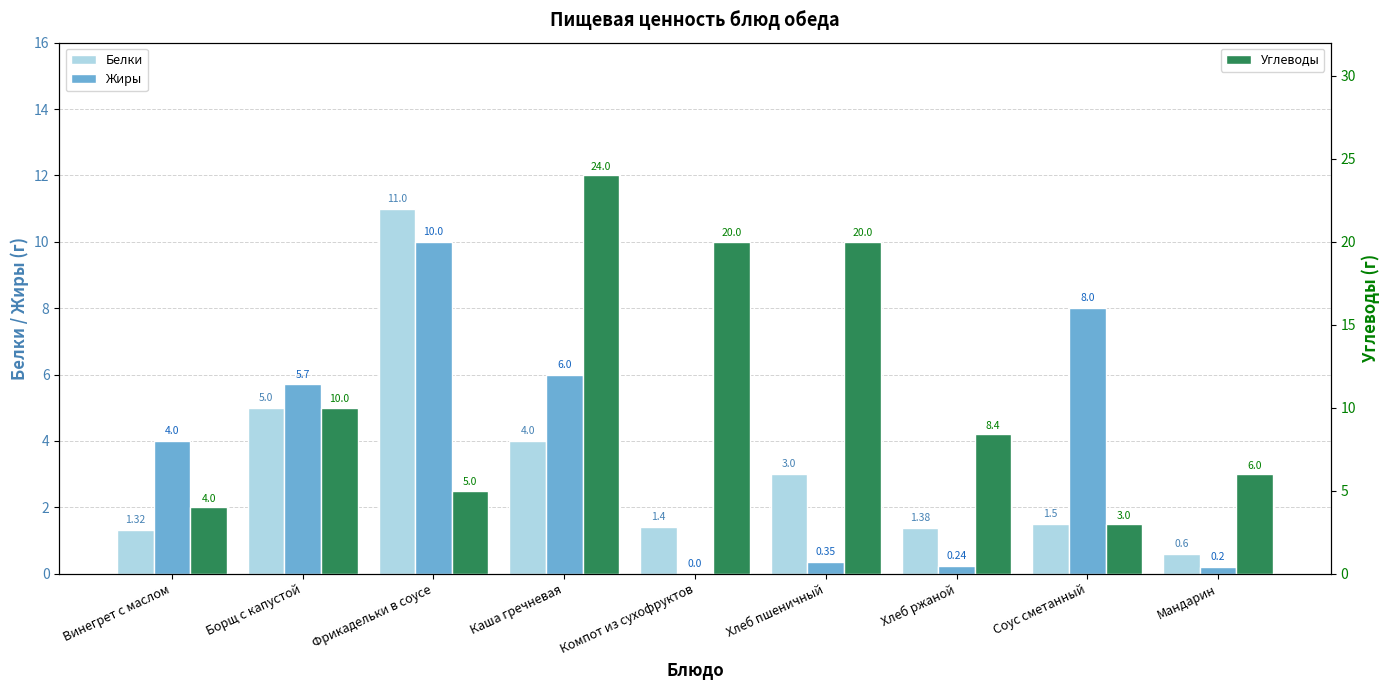

True or false: Углеводы has a value of 10.0 at Борщ с капустой.

True